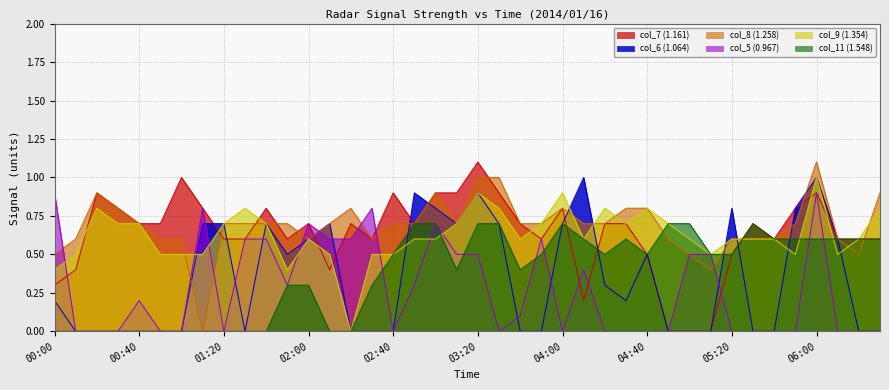

What is the value of the col_7 (1.161) point at the 40th from the left?

0.6